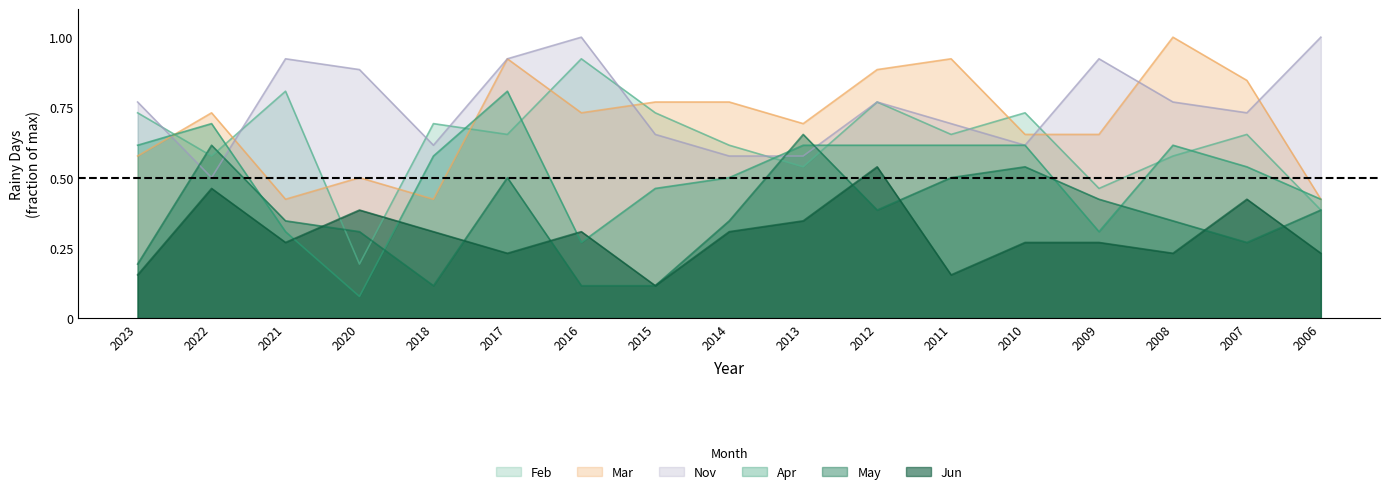

Between 2008 and 2006, which series saw the biggest shift?

Mar